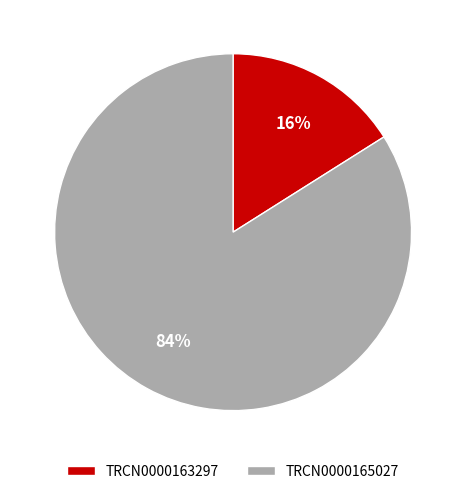

How many segments does this pie chart have?

2